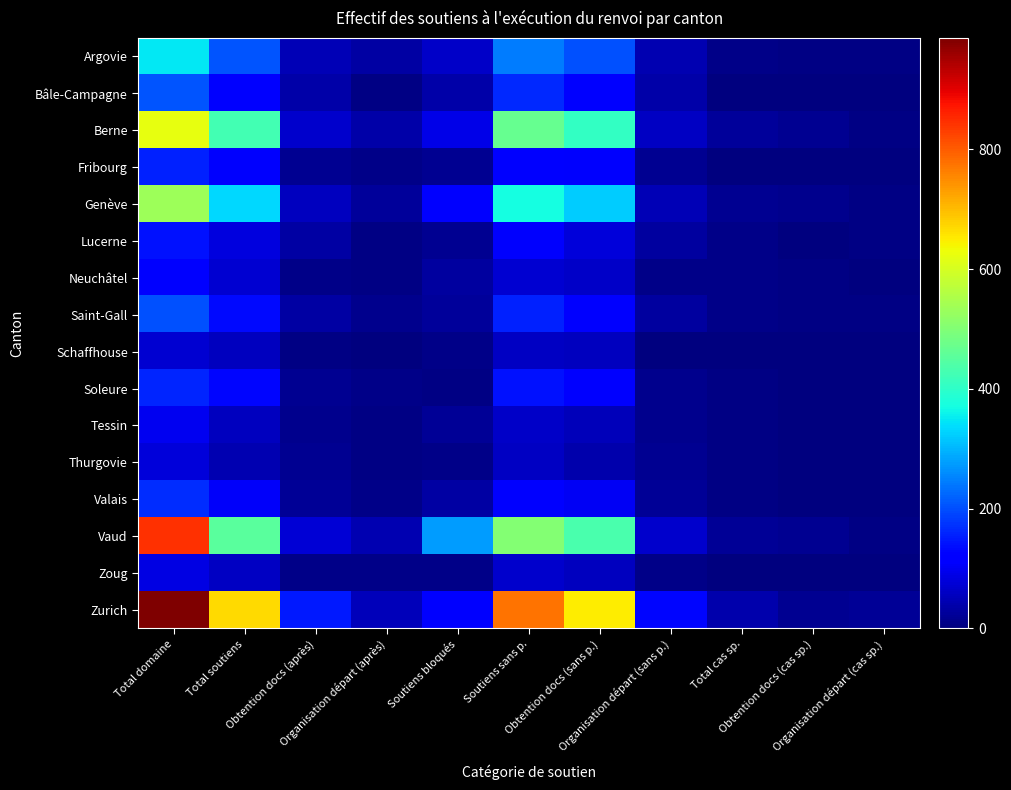

Which series has the widest spread of values?

Zurich